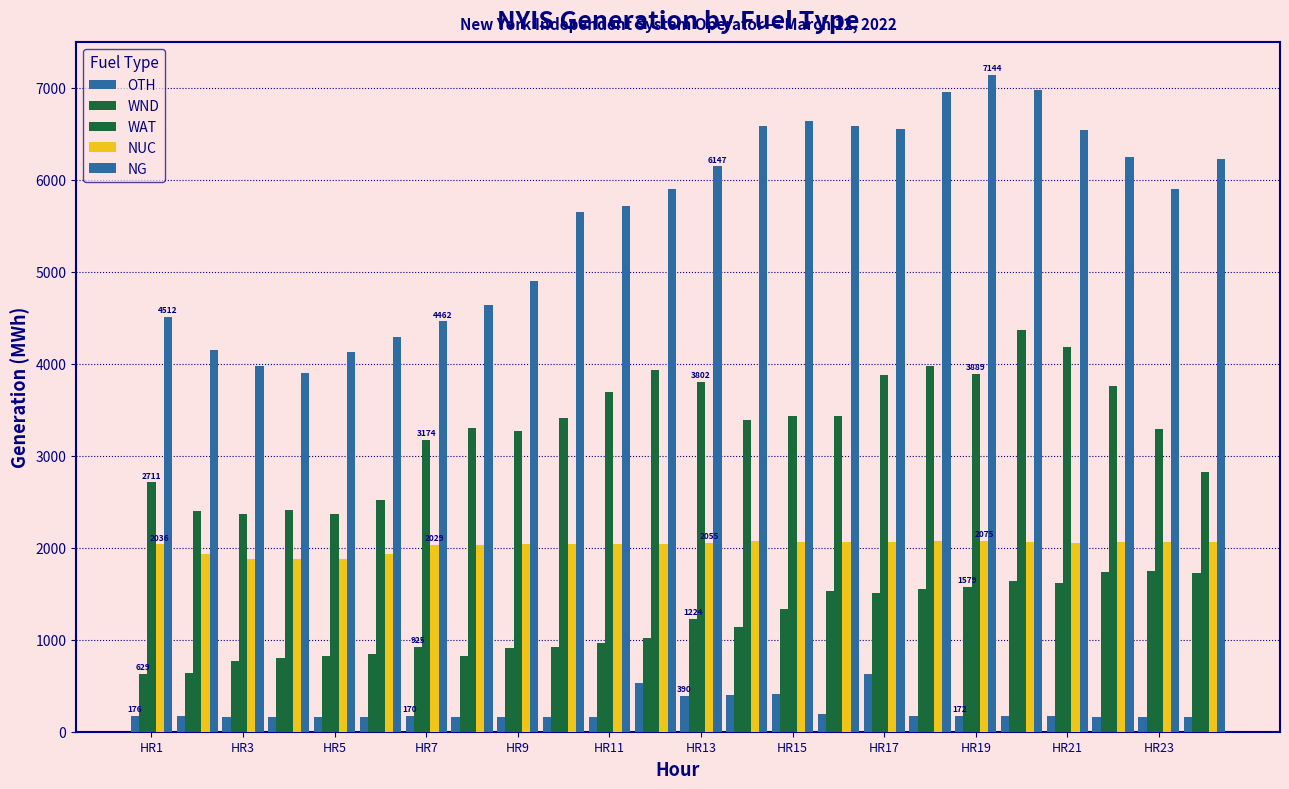

Does the chart contain any negative values?

No